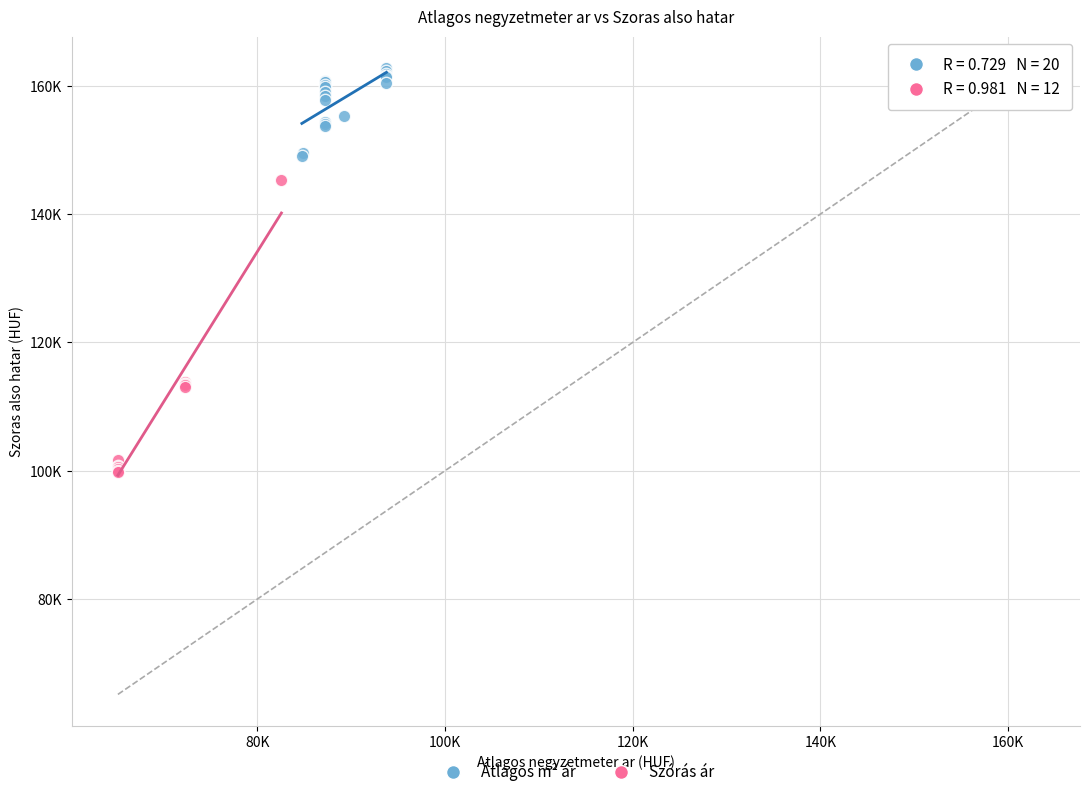

What are all the series names shown in the legend?

Átlagos m² ár, Szórás ár